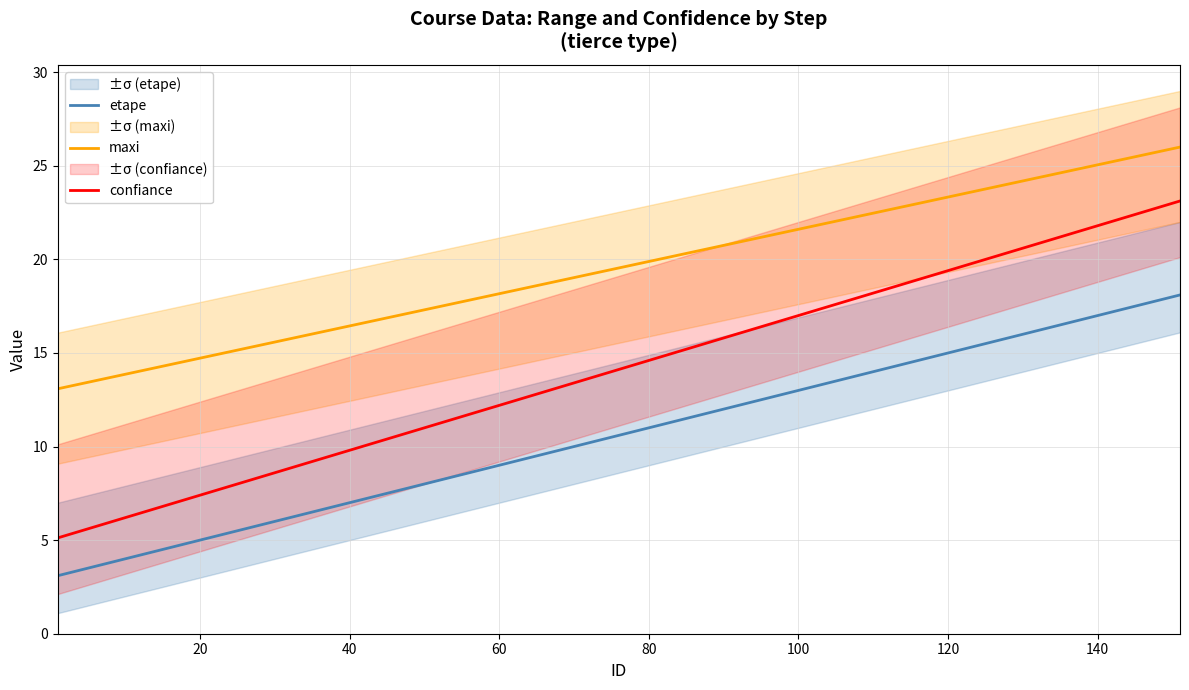

What is the maximum value shown in the chart?

26.0